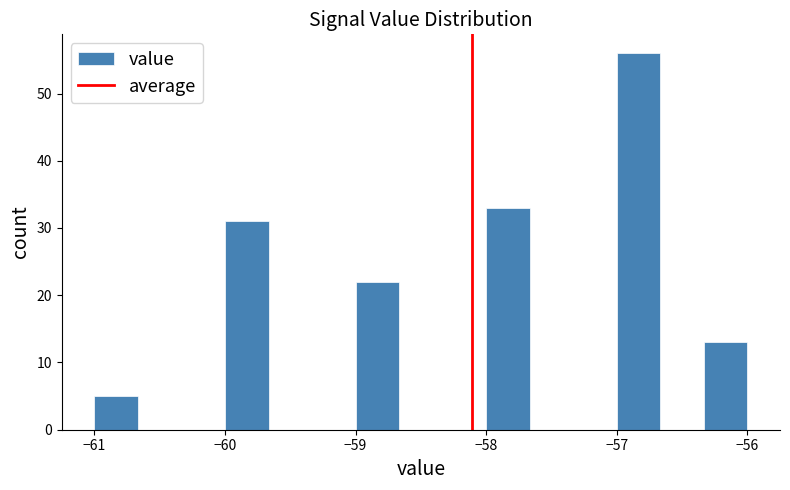

Read against the x-axis, roughly where is the centre of the tallest bar?

-56.8